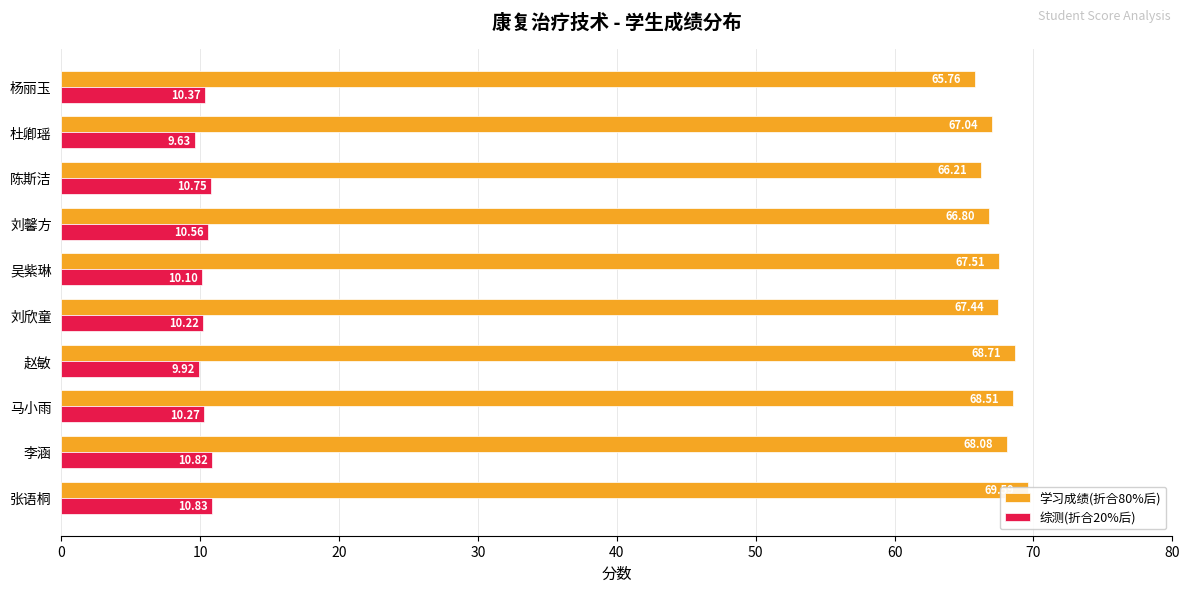

What is the sum of all 学习成绩(折合80%后) values?

675.6